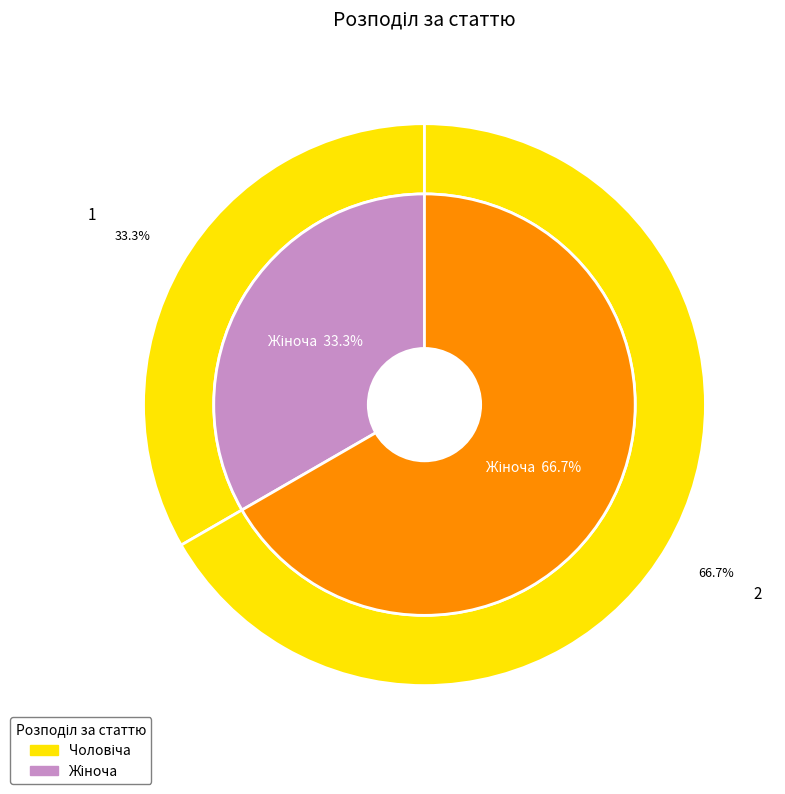

Which category has the biggest portion of the pie?

Жіноча